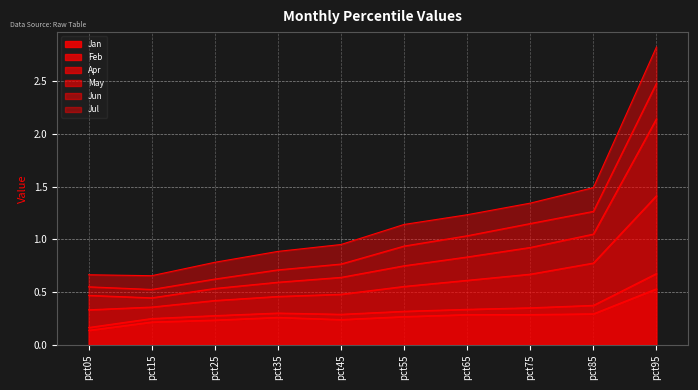

What is the total value across all series at pct25?

0.8